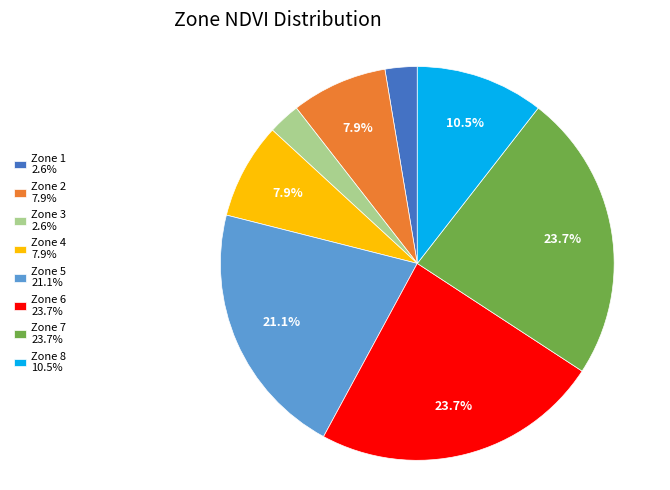

What portion of the pie excludes Zone 8 10.5%?

89.5%